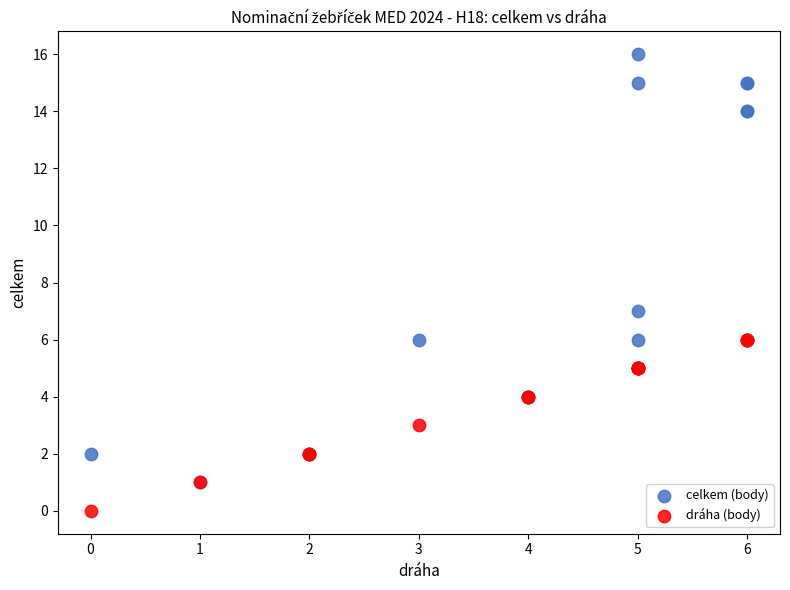

Across all series, what Y value is closest to 8?

7